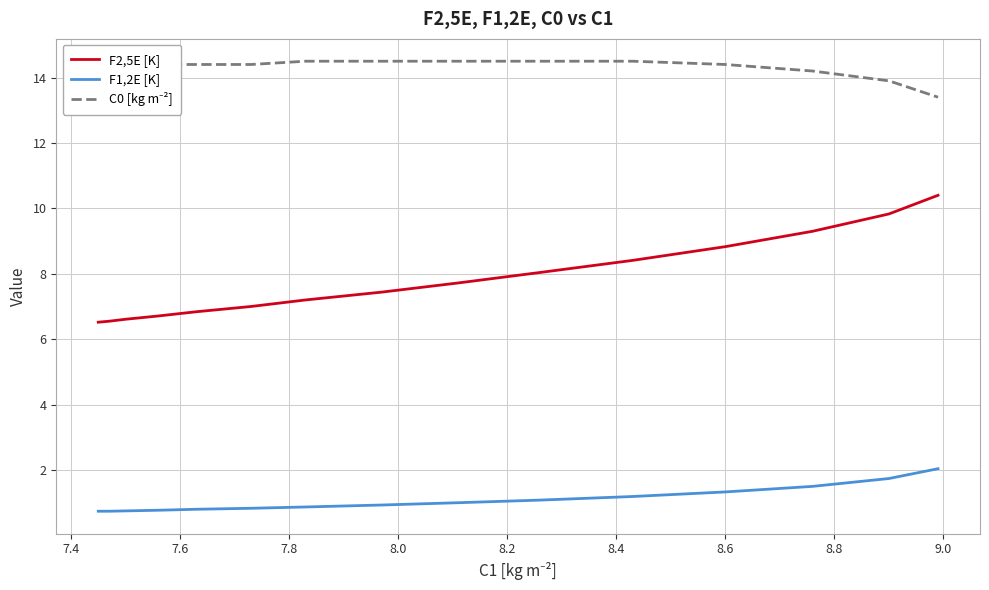

True or false: F1,2E [K] and F2,5E [K] intersect in this chart.

False